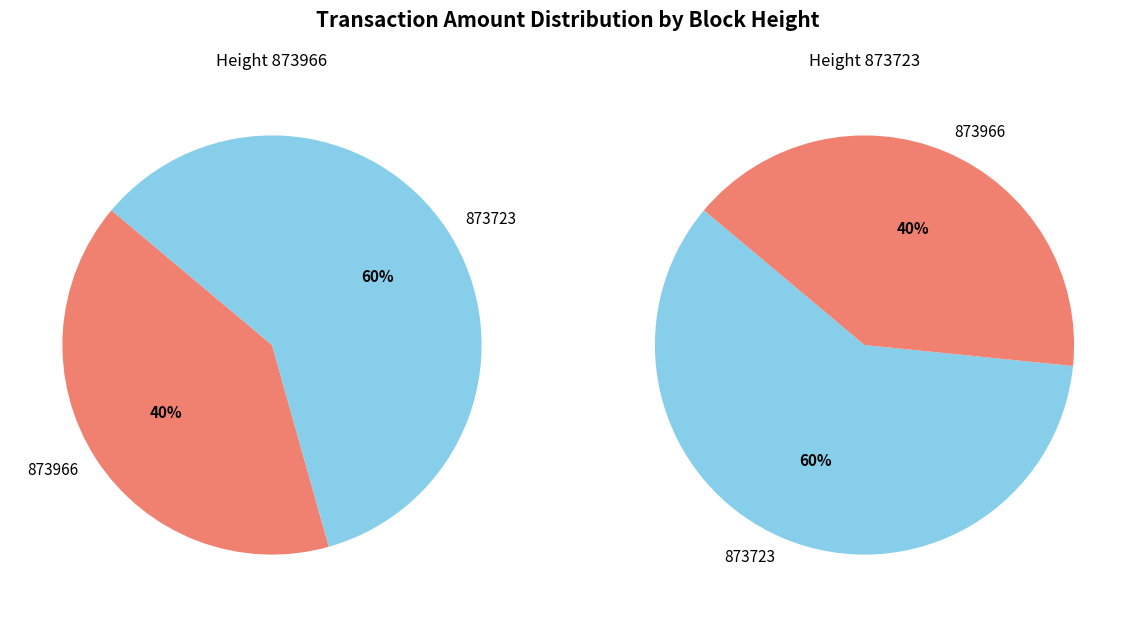

Is there any slice that represents more than half of the pie?

Yes